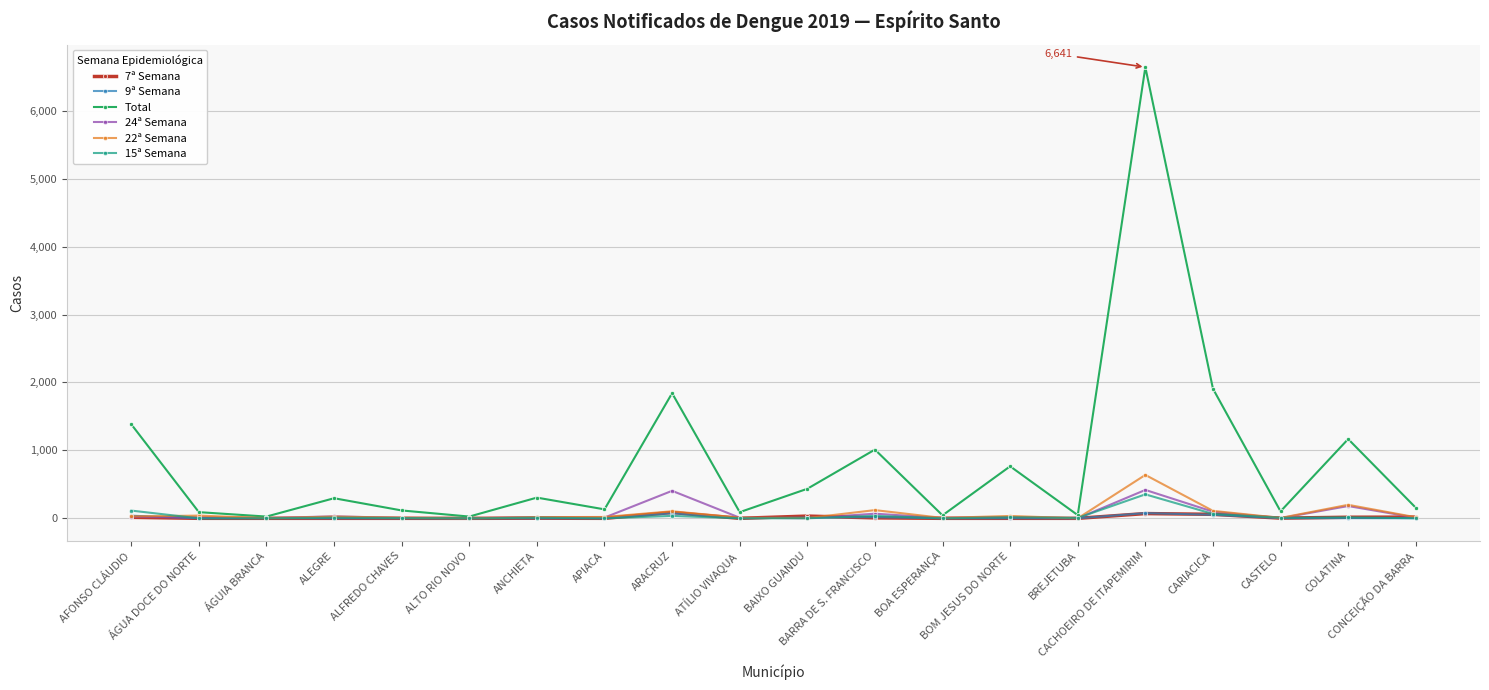

True or false: 24ª Semana and 22ª Semana cross at least once.

True